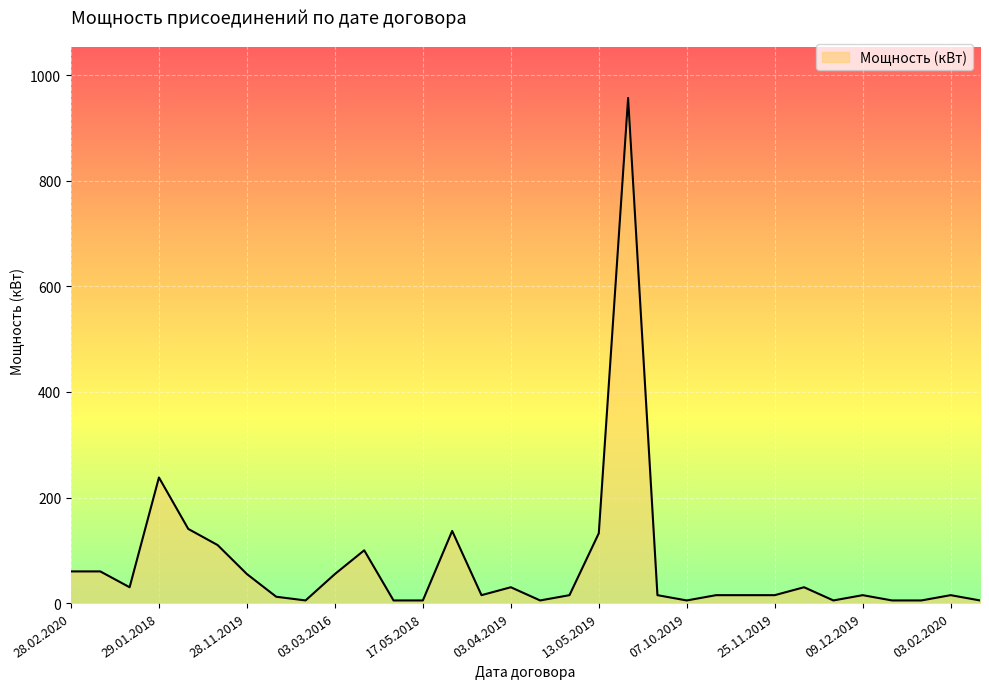

What is the maximum value shown in the chart?

957.0